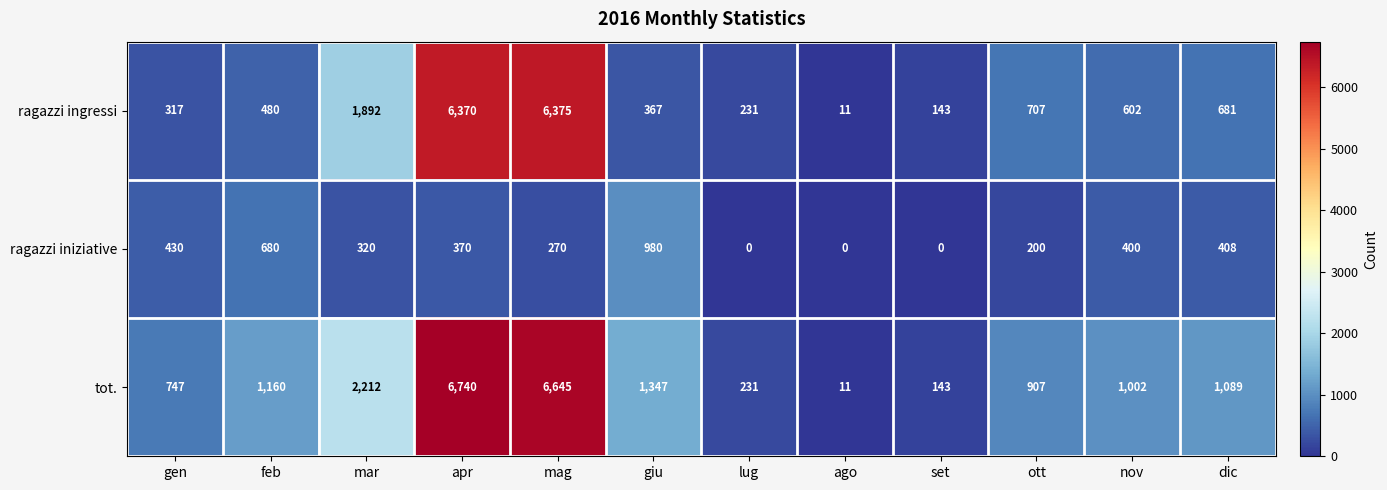

Which series has the largest total across all categories?

tot.